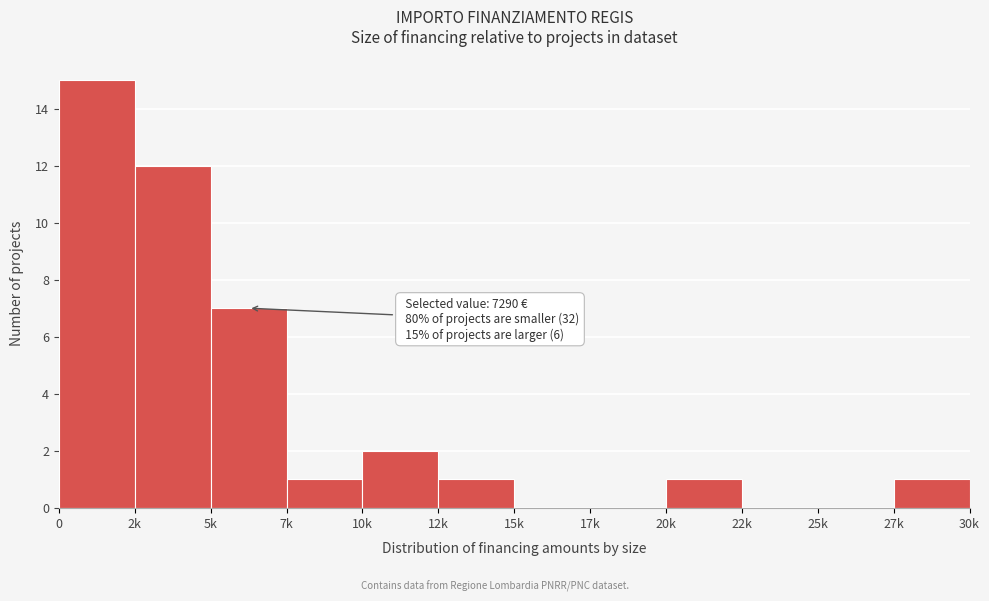

Reading left to right, transcribe all the data shown in this chart.

0=15	2k=12	5k=7	7k=1	10k=2	12k=1	15k=0	17k=0	20k=1	22k=0	25k=0	27k=1